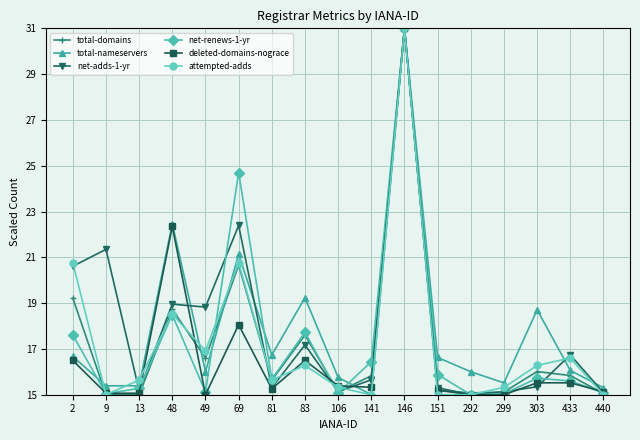

At how many categories does at least one series exceed 20?

5